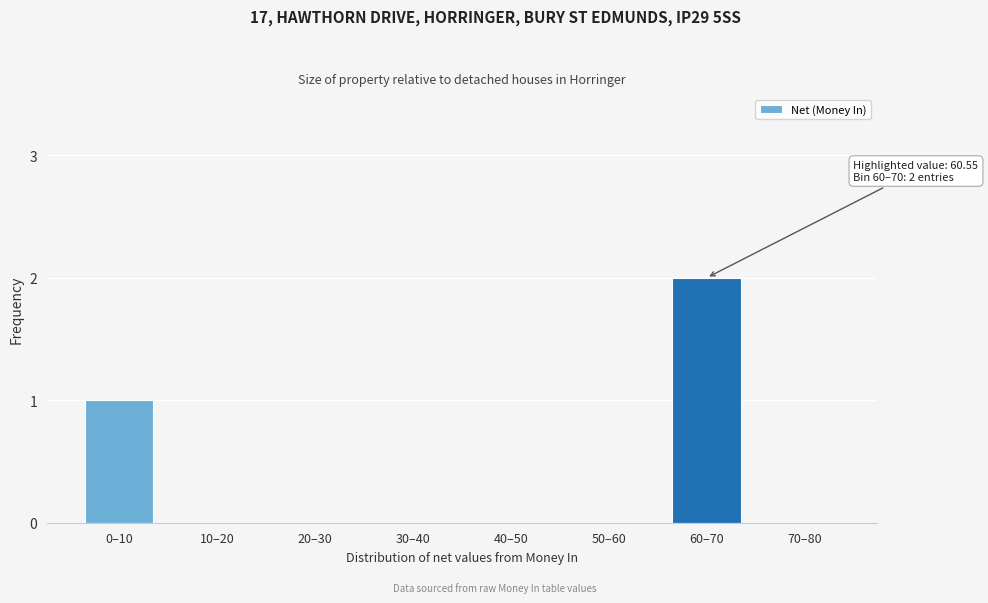

Reading left to right, extract all data points from this chart.

0–10=1	10–20=0	20–30=0	30–40=0	40–50=0	50–60=0	60–70=2	70–80=0